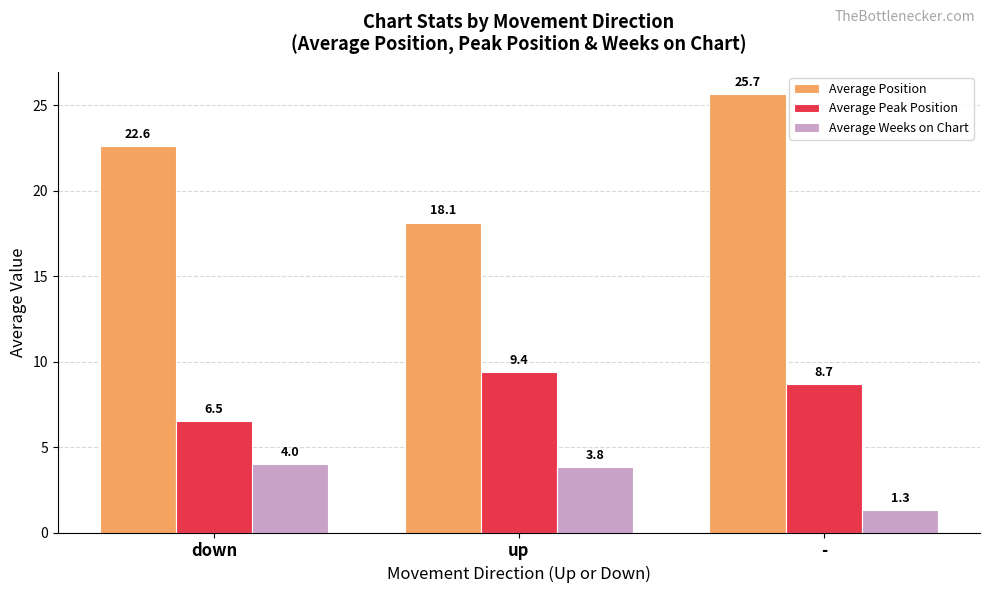

At which label is Average Peak Position closest to 7?

down